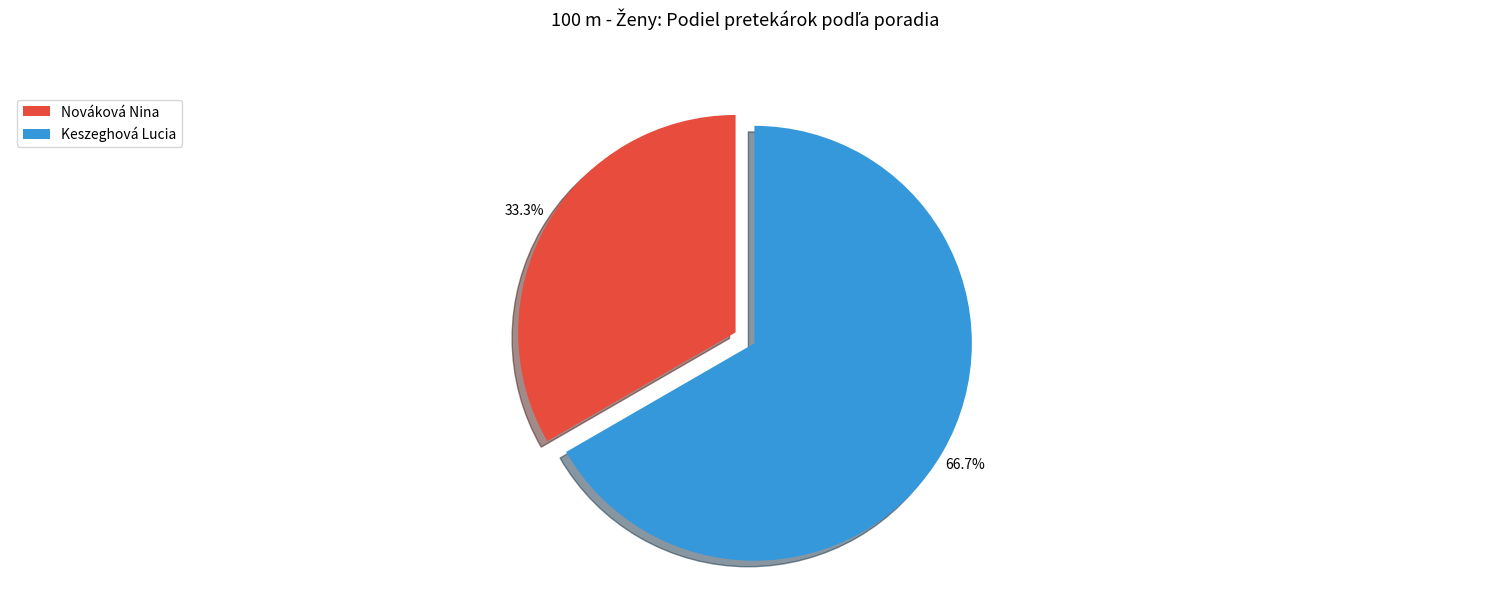

Which has a higher value, Keszeghová Lucia or Nováková Nina?

Keszeghová Lucia